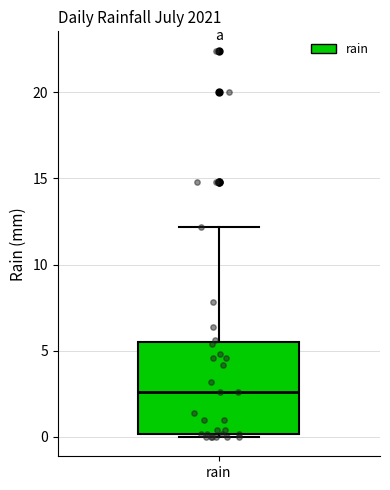

Read this box plot against the y-axis: the position of the median line, the range covered by the box, and the ends of both whiskers. The values are not printed on the chart, so give them approximately, as read against the axis.

median 2.5, box 0.0 to 5.5, whiskers 0.0 (just below the box's lower edge) to 12.0